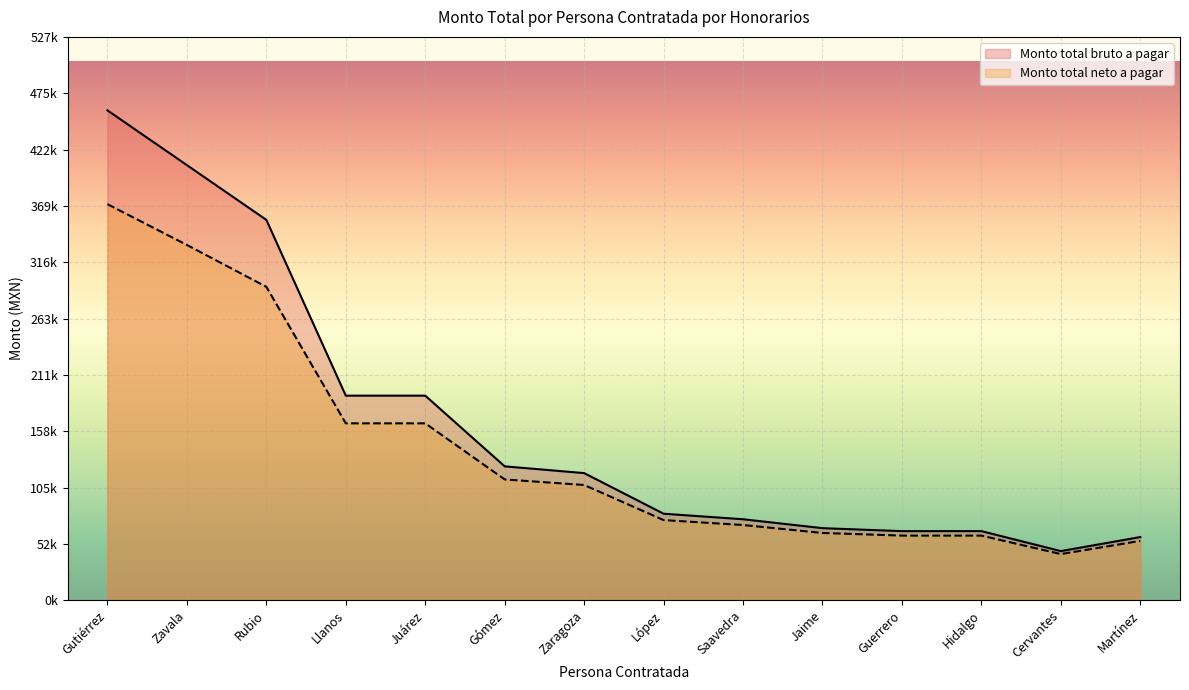

Between López and Saavedra, which series saw the biggest shift?

Monto total bruto a pagar